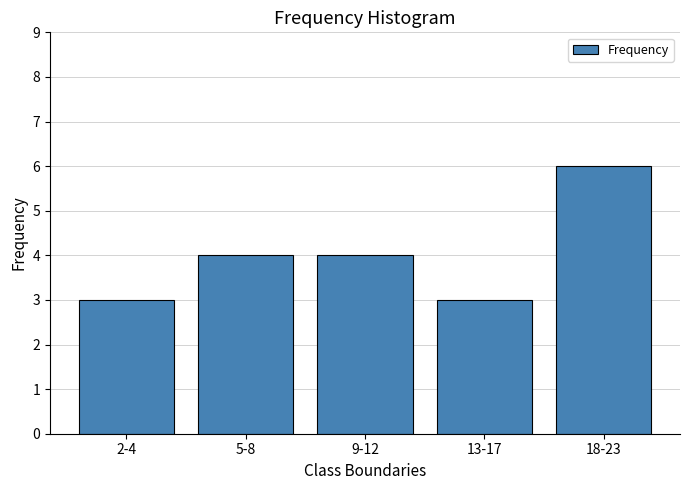

Reading right to left, extract all data points from this chart.

6	3	4	4	3